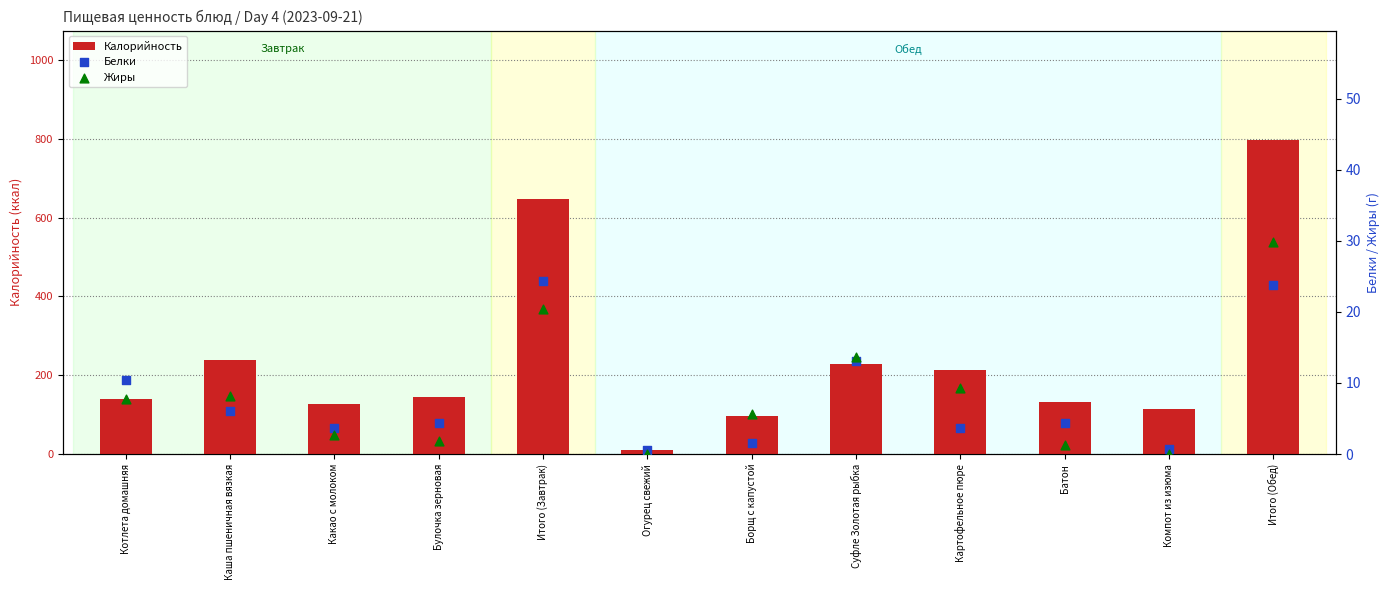

What are all the series names shown in the legend?

Калорийность, Белки, Жиры